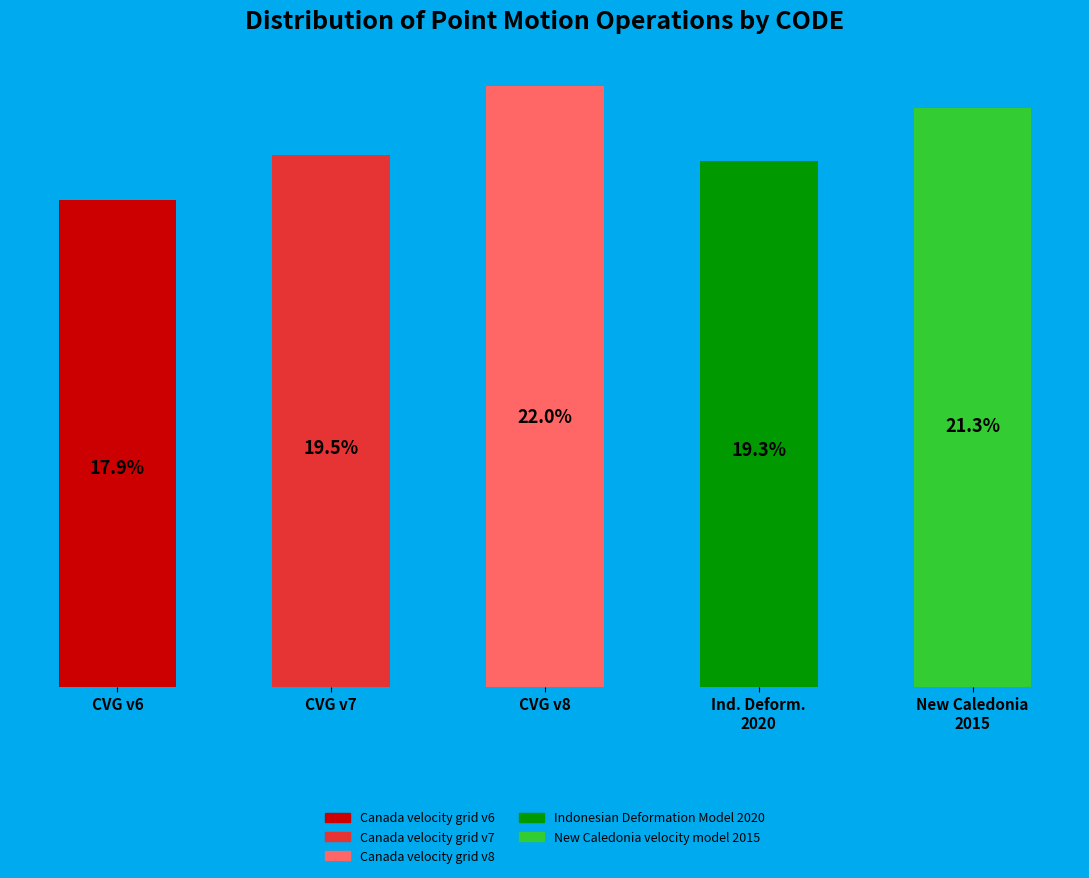

Which label corresponds to the smallest value in the chart?

CVG v6